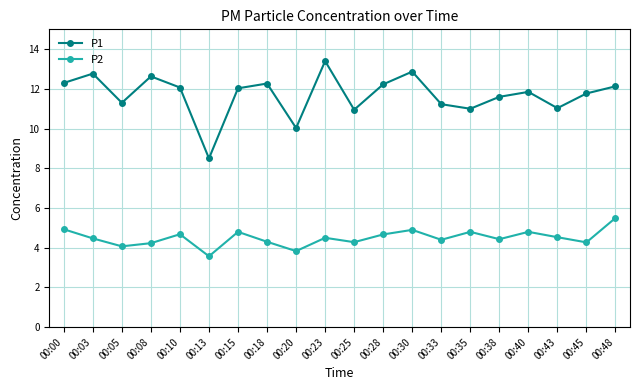

Rank the series at 00:08 from lowest to highest value.

P2, P1